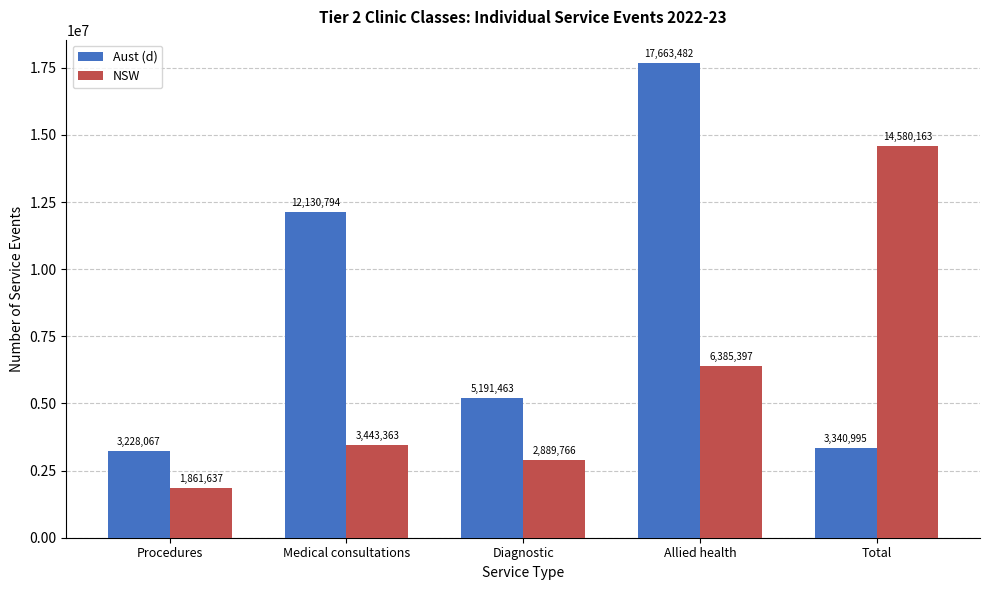

Are the bars horizontal?

No